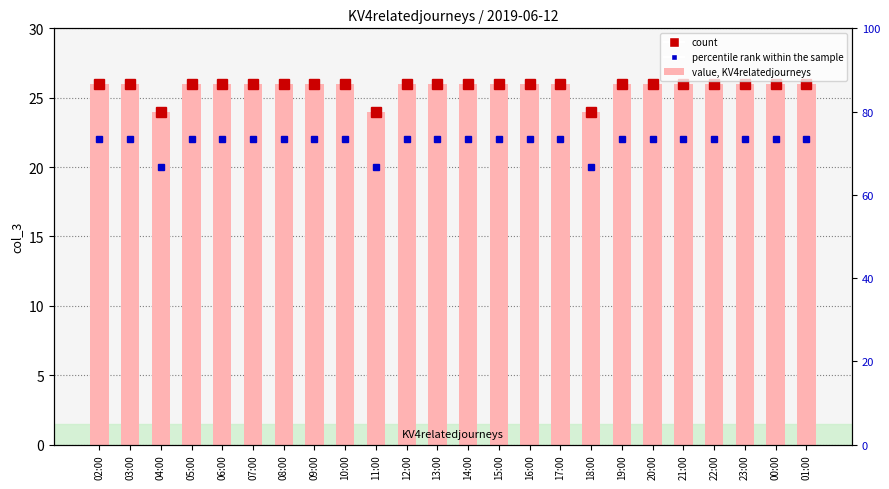

At which label does percentile rank within the sample reach its peak?

02:00